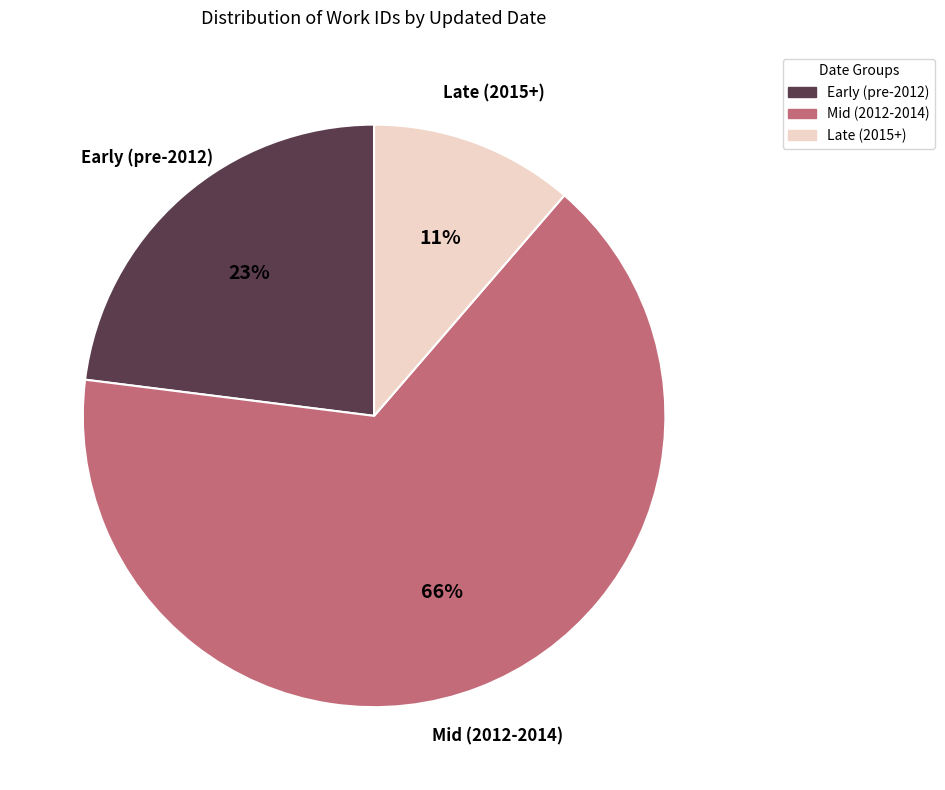

What is the largest slice in the pie chart?

Mid (2012-2014)